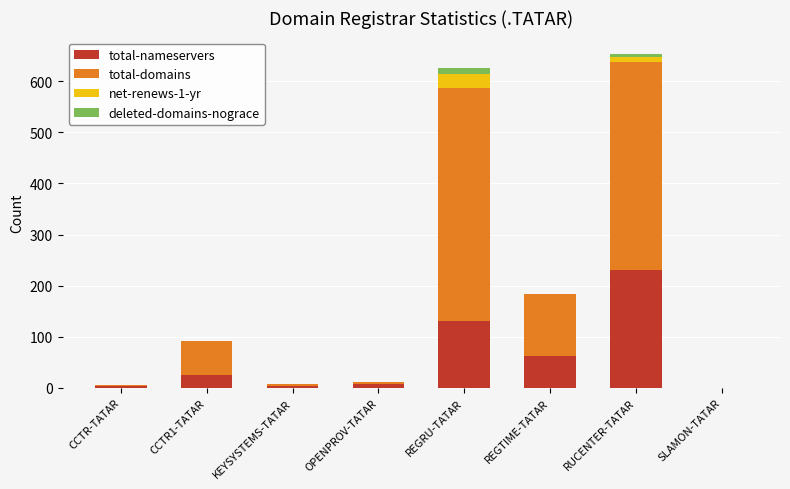

What is the sum of all total-nameservers values?

463